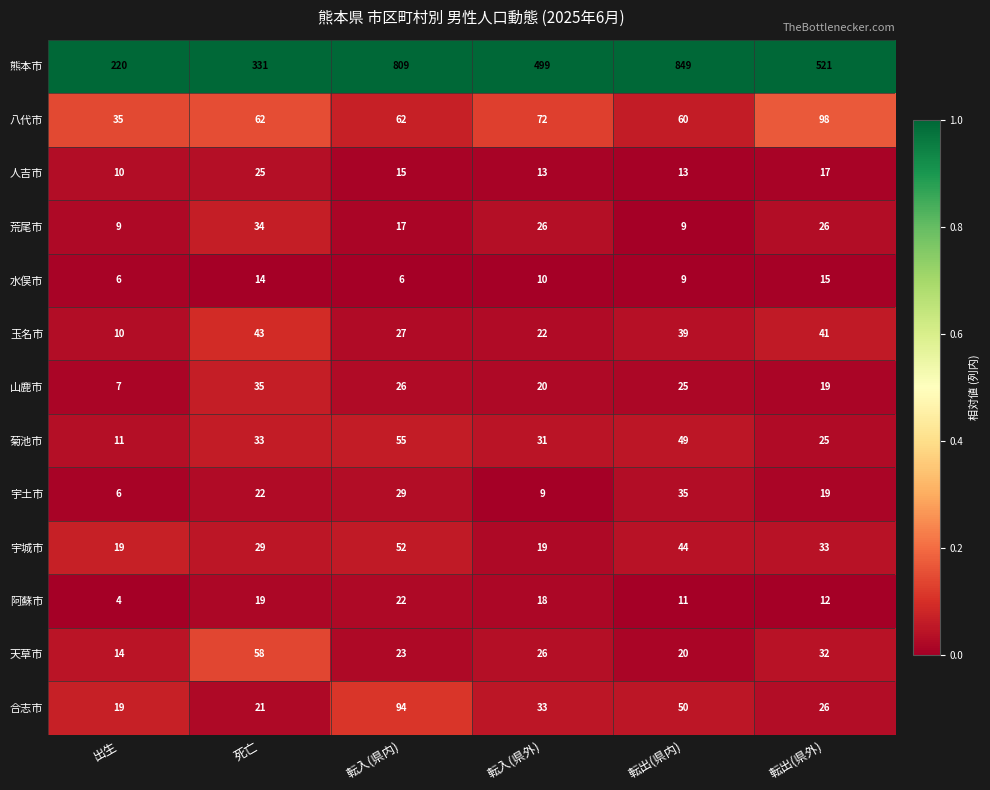

True or false: 玉名市 has a value of 10 at 出生.

True